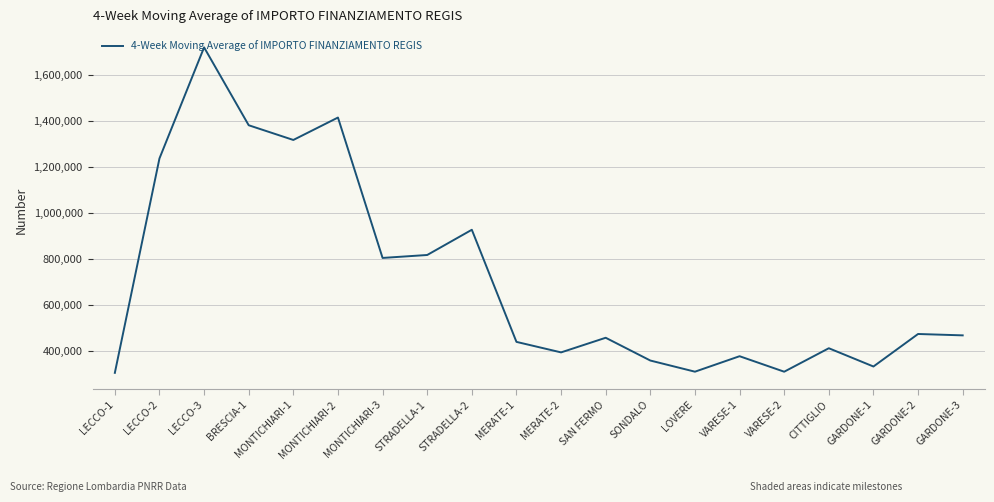

What is the smallest value displayed?

305000.0